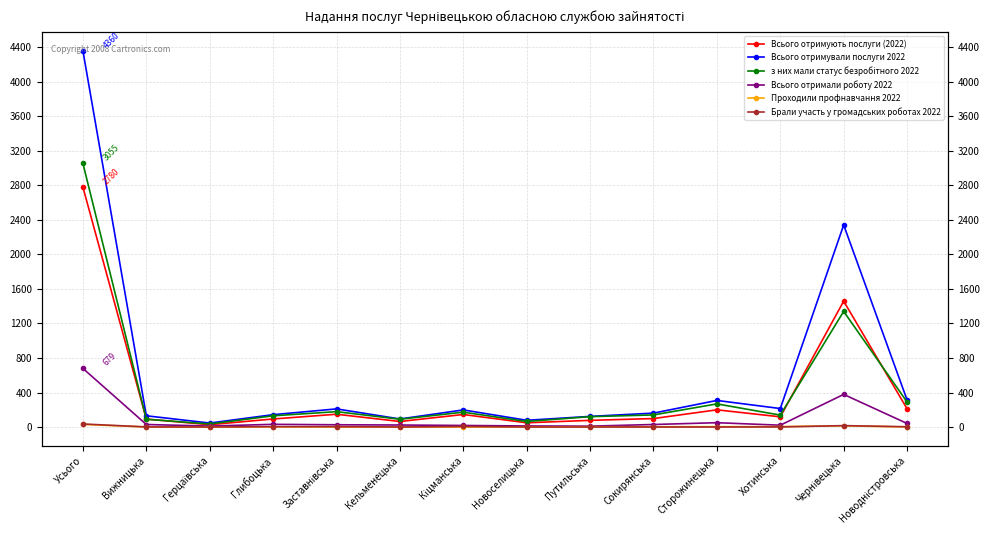

What is the difference between the second highest and minimum values in the Брали участь у громадських роботах 2022 series?

16